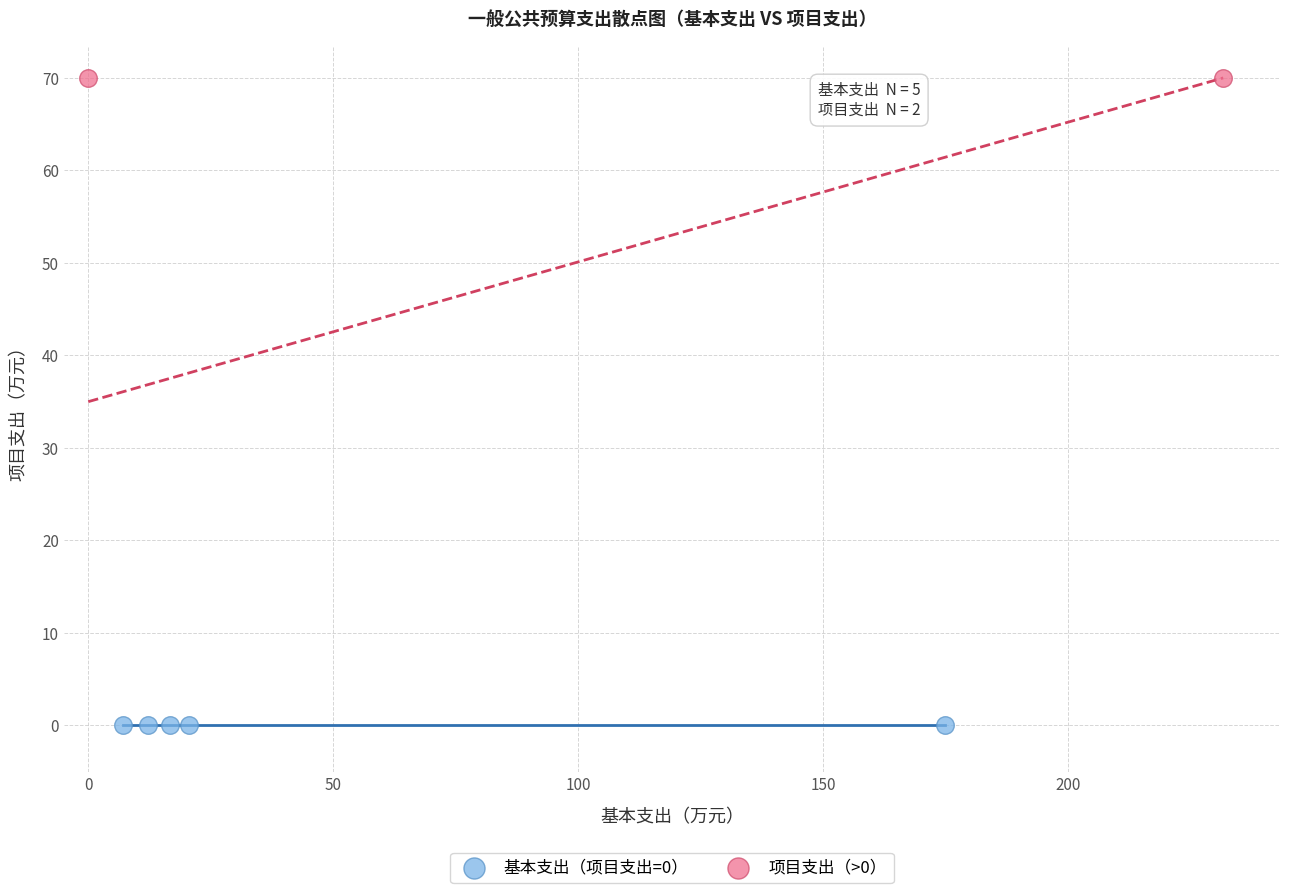

Which series contains the highest Y value?

项目支出（>0）